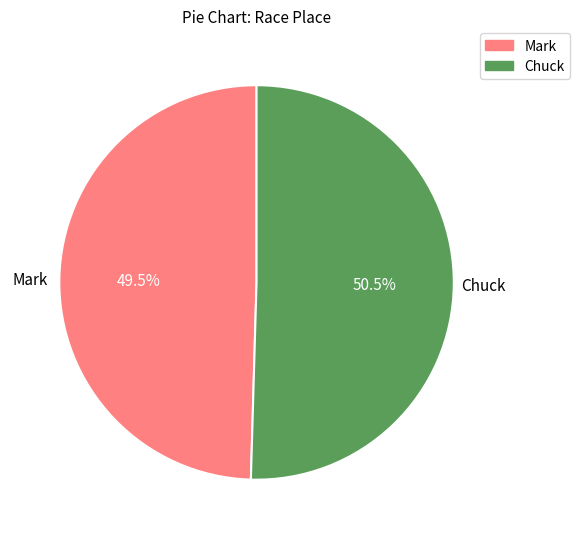

How much of the chart is everything except Chuck?

49.5%